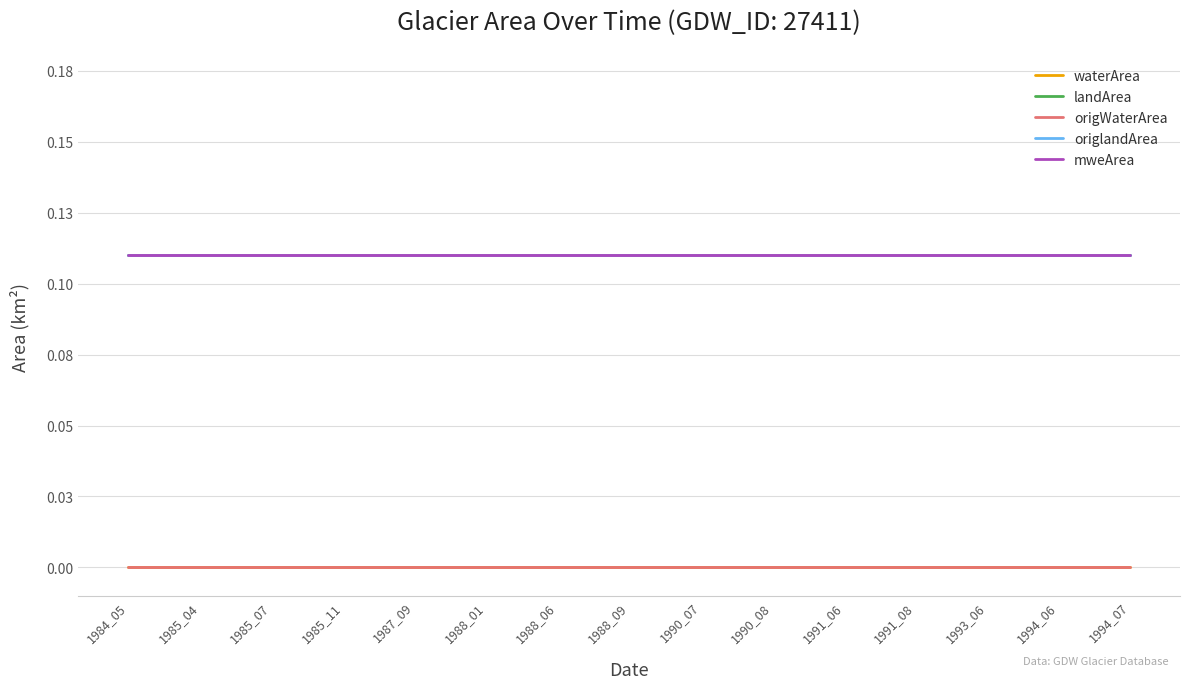

Reading right to left, list all the values displayed in this chart.

waterArea: 1994_07=0.0	1994_06=0.0	1993_06=0.0	1991_08=0.0	1991_06=0.0	1990_08=0.0	1990_07=0.0	1988_09=0.0	1988_06=0.0	1988_01=0.0	1987_09=0.0	1985_11=0.0	1985_07=0.0	1985_04=0.0	1984_05=0.0
landArea: 1994_07=0.1	1994_06=0.1	1993_06=0.1	1991_08=0.1	1991_06=0.1	1990_08=0.1	1990_07=0.1	1988_09=0.1	1988_06=0.1	1988_01=0.1	1987_09=0.1	1985_11=0.1	1985_07=0.1	1985_04=0.1	1984_05=0.1
origWaterArea: 1994_07=0.0	1994_06=0.0	1993_06=0.0	1991_08=0.0	1991_06=0.0	1990_08=0.0	1990_07=0.0	1988_09=0.0	1988_06=0.0	1988_01=0.0	1987_09=0.0	1985_11=0.0	1985_07=0.0	1985_04=0.0	1984_05=0.0
origlandArea: 1994_07=0.1	1994_06=0.1	1993_06=0.1	1991_08=0.1	1991_06=0.1	1990_08=0.1	1990_07=0.1	1988_09=0.1	1988_06=0.1	1988_01=0.1	1987_09=0.1	1985_11=0.1	1985_07=0.1	1985_04=0.1	1984_05=0.1
mweArea: 1994_07=0.1	1994_06=0.1	1993_06=0.1	1991_08=0.1	1991_06=0.1	1990_08=0.1	1990_07=0.1	1988_09=0.1	1988_06=0.1	1988_01=0.1	1987_09=0.1	1985_11=0.1	1985_07=0.1	1985_04=0.1	1984_05=0.1